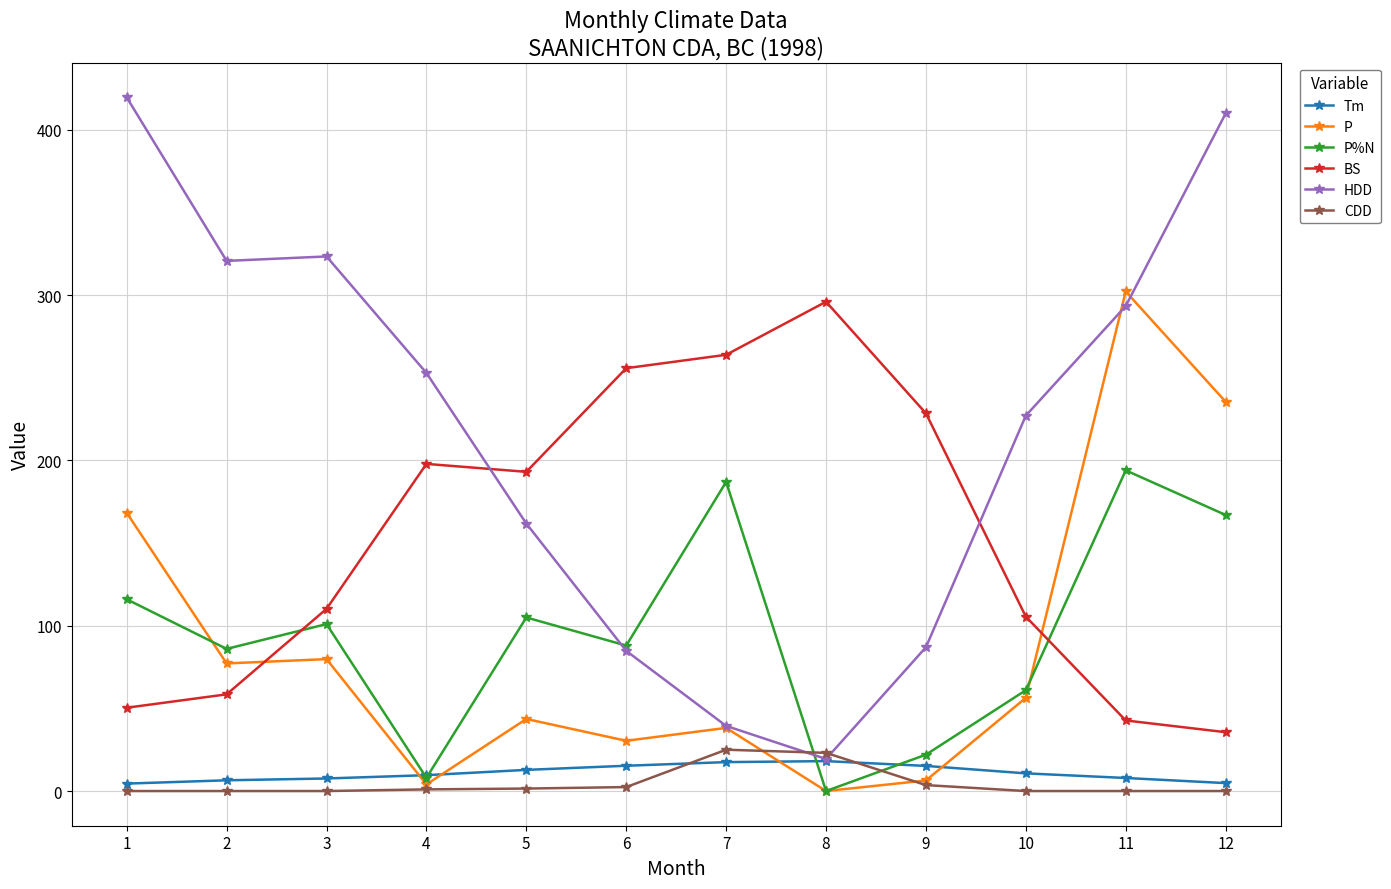

What is the value of the P point at the 9th from the left?

6.4